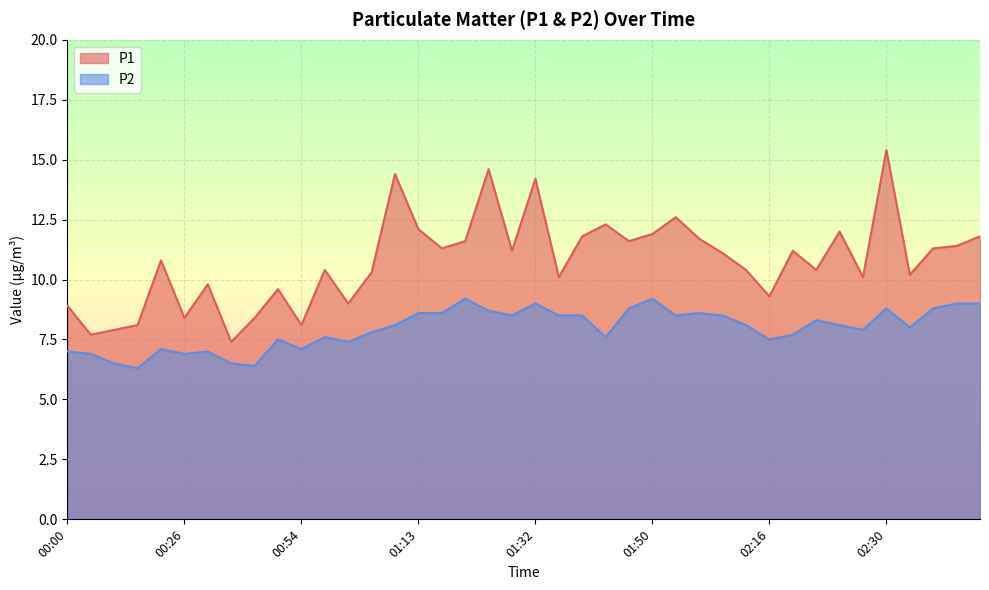

Reading left to right, what are all the values shown in this chart?

P1: 00:00=8.9	00:08=7.7	00:10=7.9	00:13=8.1	00:23=10.8	00:26=8.4	00:29=9.8	00:31=7.4	00:45=8.4	00:52=9.6	00:54=8.1	00:58=10.4	01:00=9.0	01:07=10.3	01:10=14.4	01:13=12.1	01:15=11.3	01:18=11.6	01:25=14.6	01:29=11.2	01:32=14.2	01:34=10.1	01:41=11.8	01:44=12.3	01:48=11.6	01:50=11.9	01:53=12.6	02:00=11.7	02:07=11.1	02:10=10.4	02:16=9.3	02:18=11.2	02:21=10.4	02:23=12.0	02:28=10.1	02:30=15.4	02:37=10.2	02:40=11.3	02:49=11.4	02:52=11.8
P2: 00:00=7.0	00:08=6.9	00:10=6.5	00:13=6.3	00:23=7.1	00:26=6.9	00:29=7.0	00:31=6.5	00:45=6.4	00:52=7.5	00:54=7.1	00:58=7.6	01:00=7.4	01:07=7.8	01:10=8.1	01:13=8.6	01:15=8.6	01:18=9.2	01:25=8.7	01:29=8.5	01:32=9.0	01:34=8.5	01:41=8.5	01:44=7.6	01:48=8.8	01:50=9.2	01:53=8.5	02:00=8.6	02:07=8.5	02:10=8.1	02:16=7.5	02:18=7.7	02:21=8.3	02:23=8.1	02:28=7.9	02:30=8.8	02:37=8.0	02:40=8.8	02:49=9.0	02:52=9.0